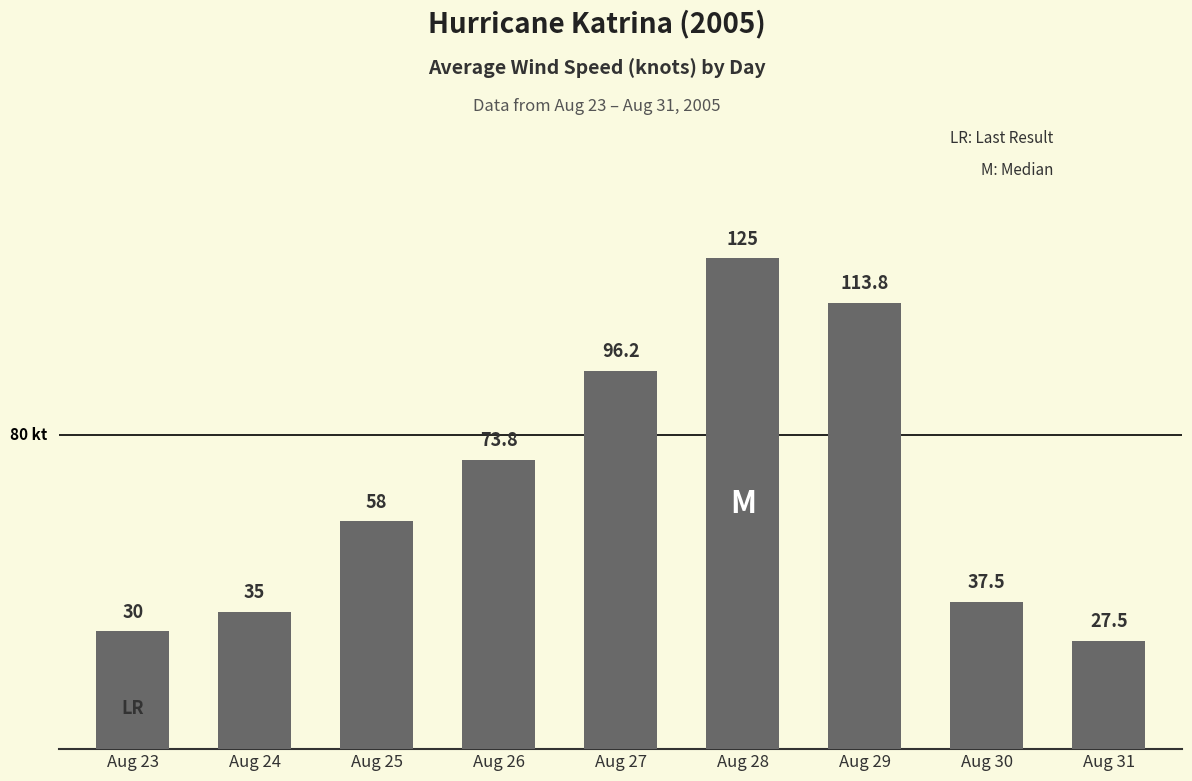

The value at Aug 28 is 125.0. True or false?

True